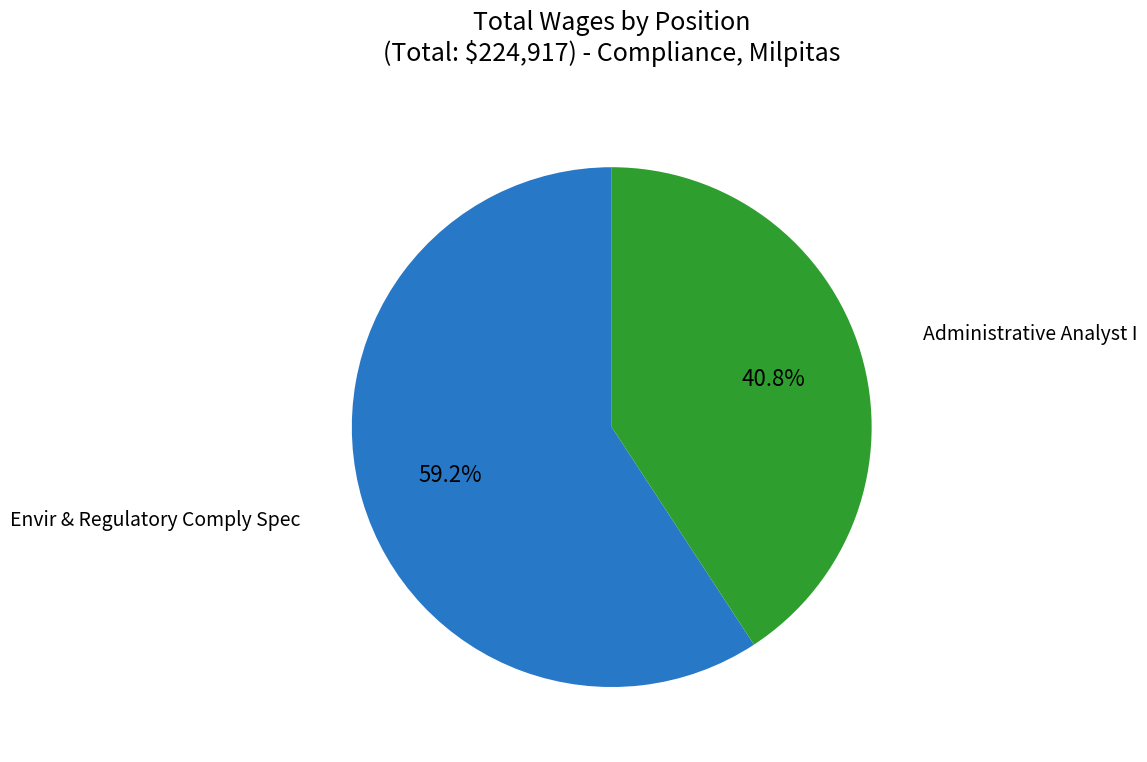

To the nearest percent, what is the difference between the largest and smallest slice percentages?

18%